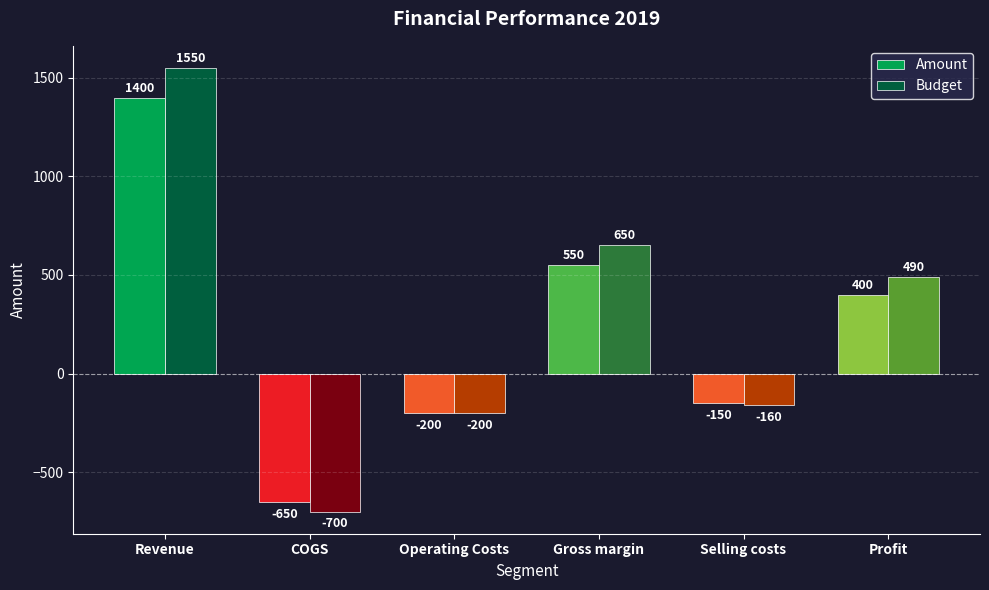

How many data points in Amount are less than 400?

3